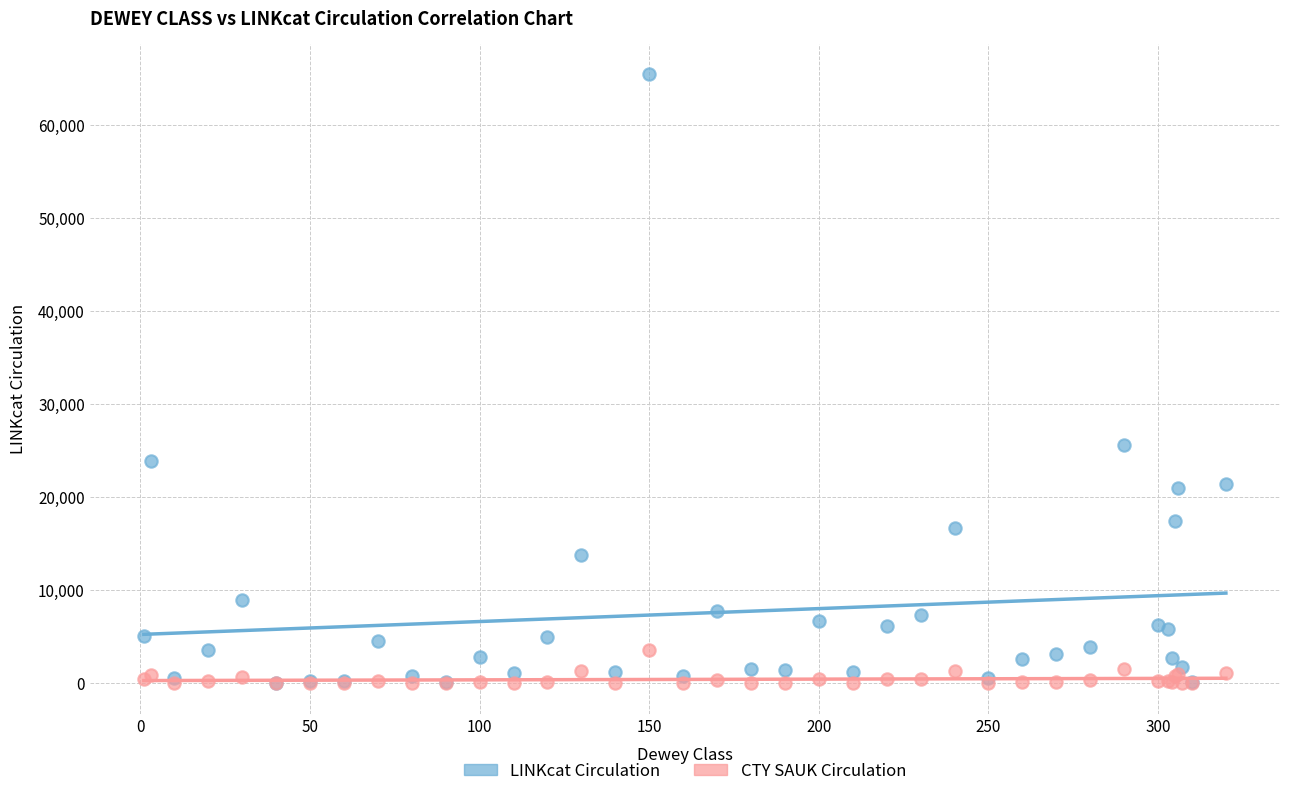

In the LINKcat Circulation series, what Y value is closest to 32732?

25642